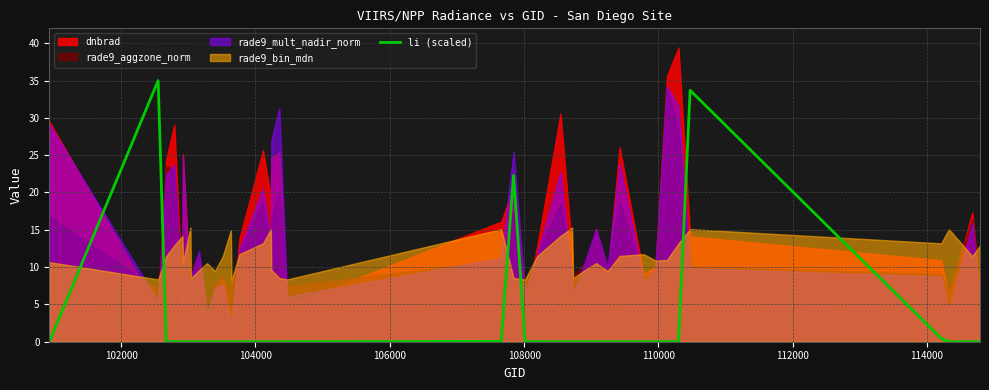

What is the highest value of the li (scaled) series?

35.0